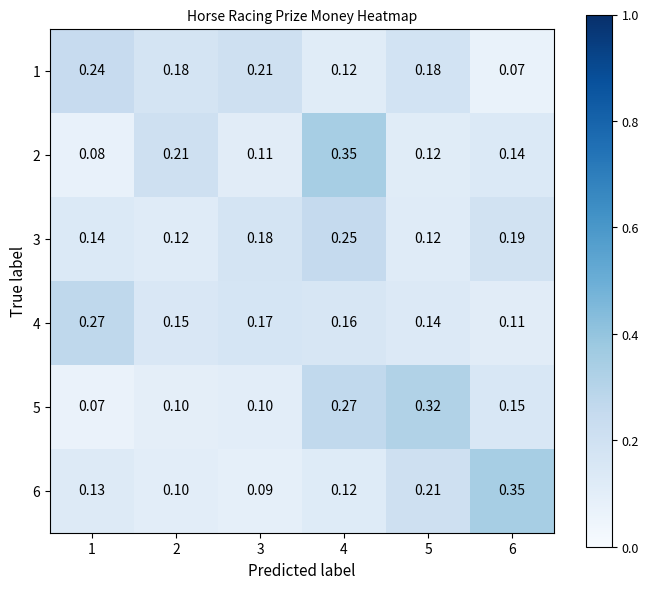

At how many categories does at least one series exceed 0?

6